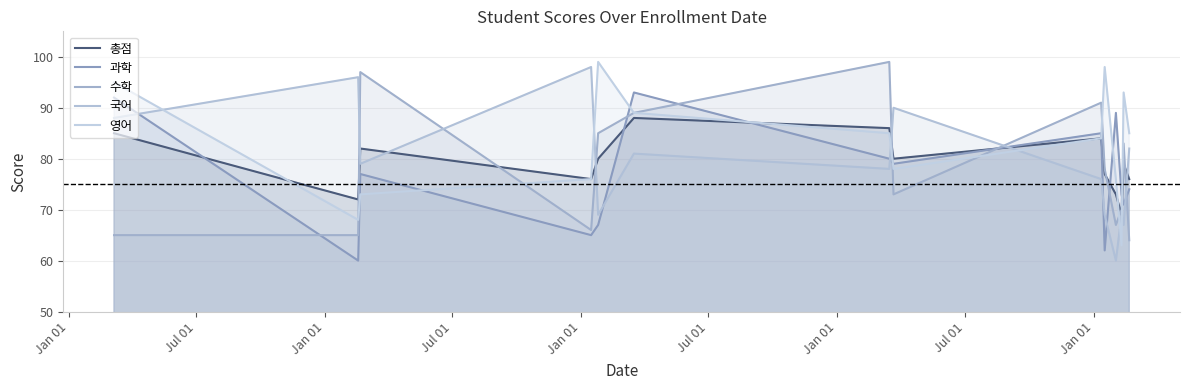

How many intersections are there between 영어 and 수학?

7